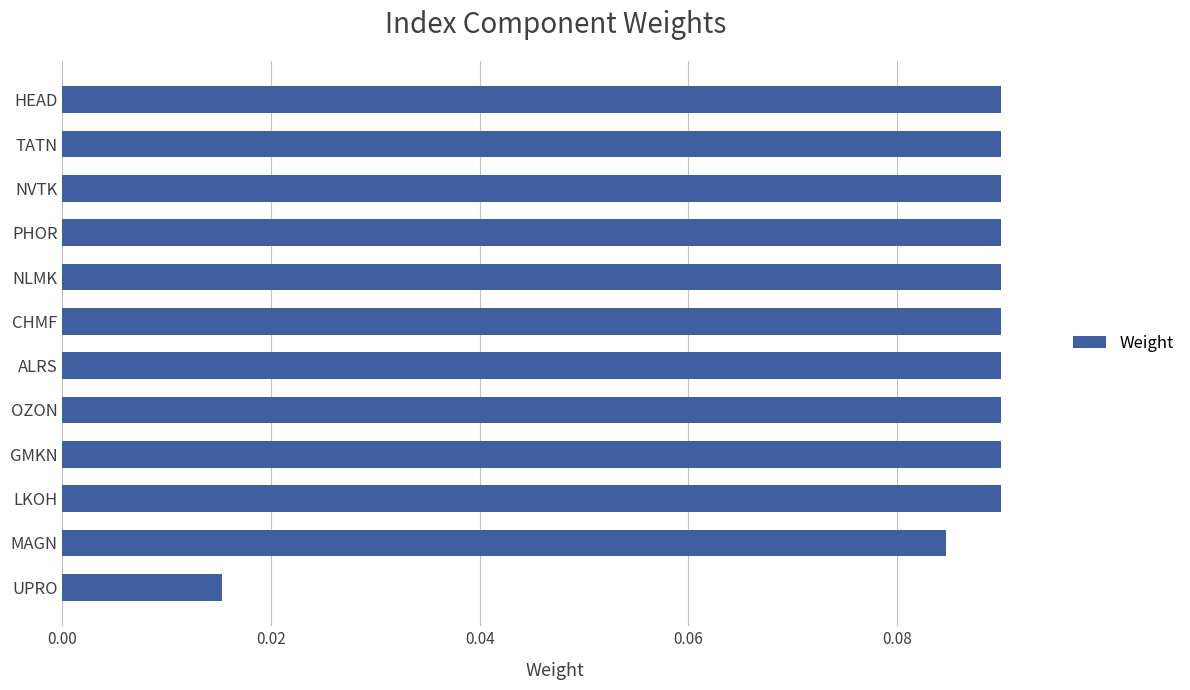

Is it true that the value at GMKN is 0.0?

False